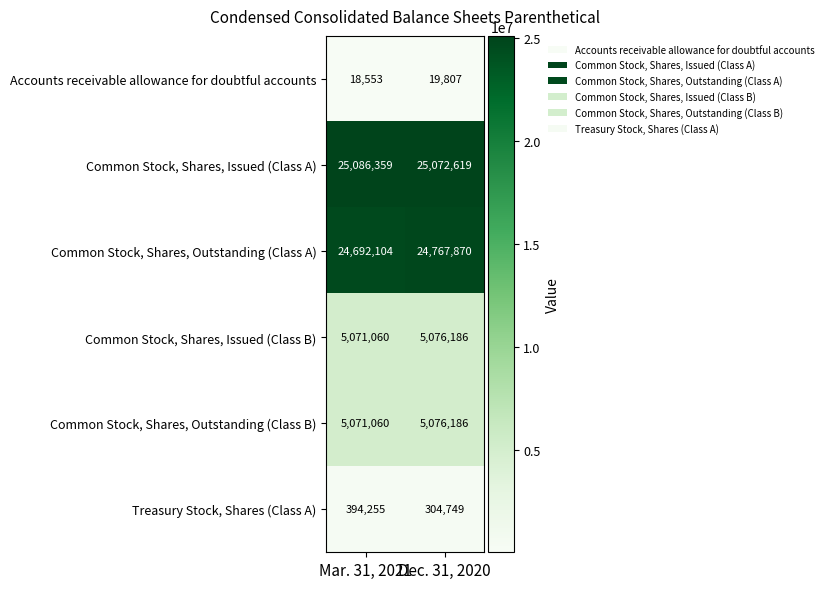

True or false: Common Stock, Shares, Outstanding (Class A) has a value of 24692104 at Mar. 31, 2021.

True